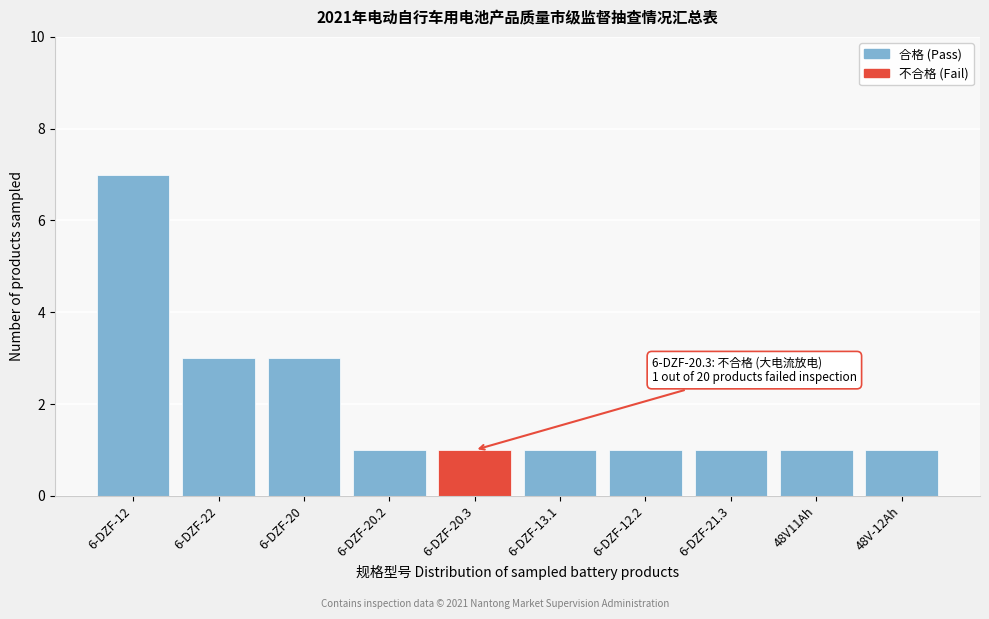

Reading left to right, extract all data points from this chart.

6-DZF-12=7	6-DZF-22=3	6-DZF-20=3	6-DZF-20.2=1	6-DZF-20.3=1	6-DZF-13.1=1	6-DZF-12.2=1	6-DZF-21.3=1	48V11Ah=1	48V-12Ah=1